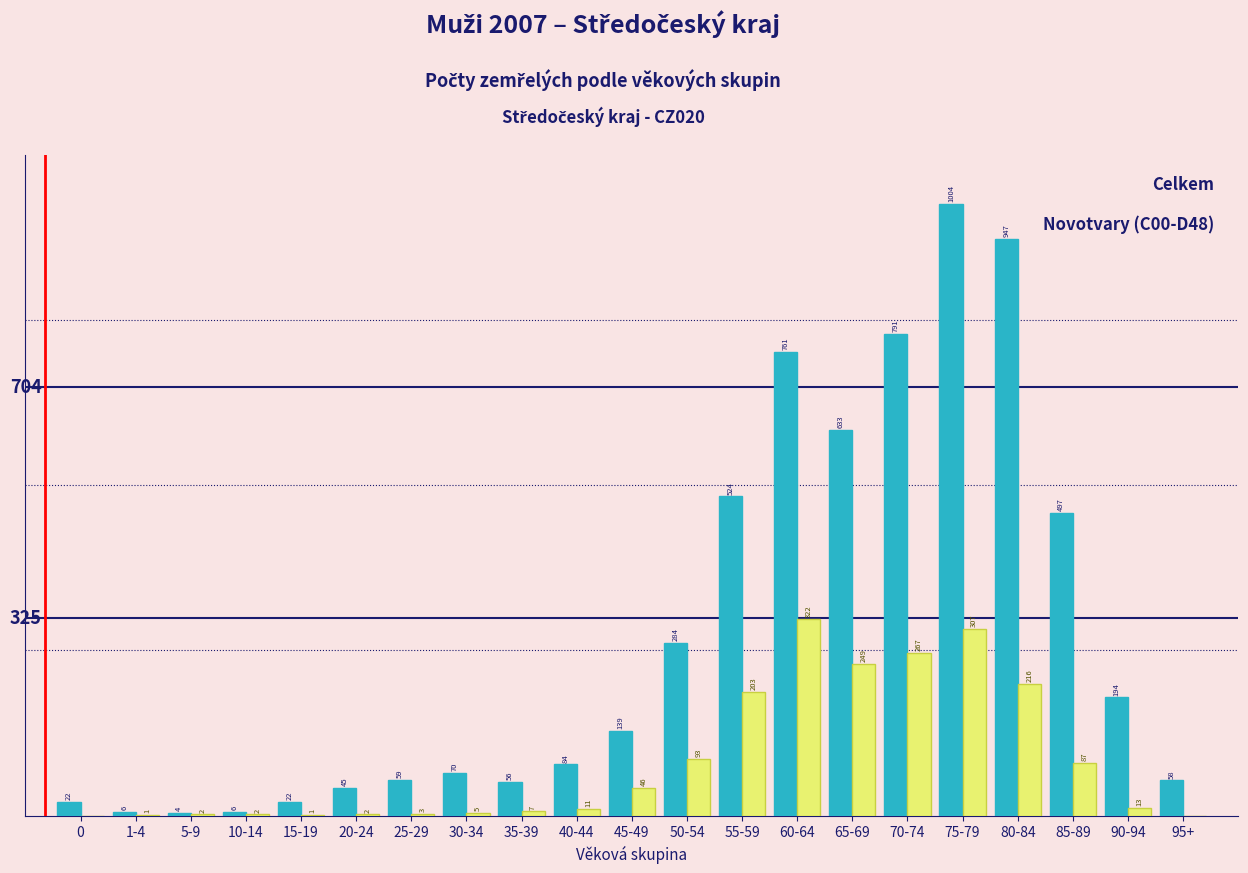

Reading right to left, extract all data points from this chart.

Celkem: 95+=58	90-94=194	85-89=497	80-84=947	75-79=1004	70-74=791	65-69=633	60-64=761	55-59=524	50-54=284	45-49=139	40-44=84	35-39=56	30-34=70	25-29=59	20-24=45	15-19=22	10-14=6	5-9=4	1-4=6	0=22
Novotvary (C00-D48): 95+=0	90-94=13	85-89=87	80-84=216	75-79=307	70-74=267	65-69=249	60-64=322	55-59=203	50-54=93	45-49=46	40-44=11	35-39=7	30-34=5	25-29=3	20-24=2	15-19=1	10-14=2	5-9=2	1-4=1	0=0